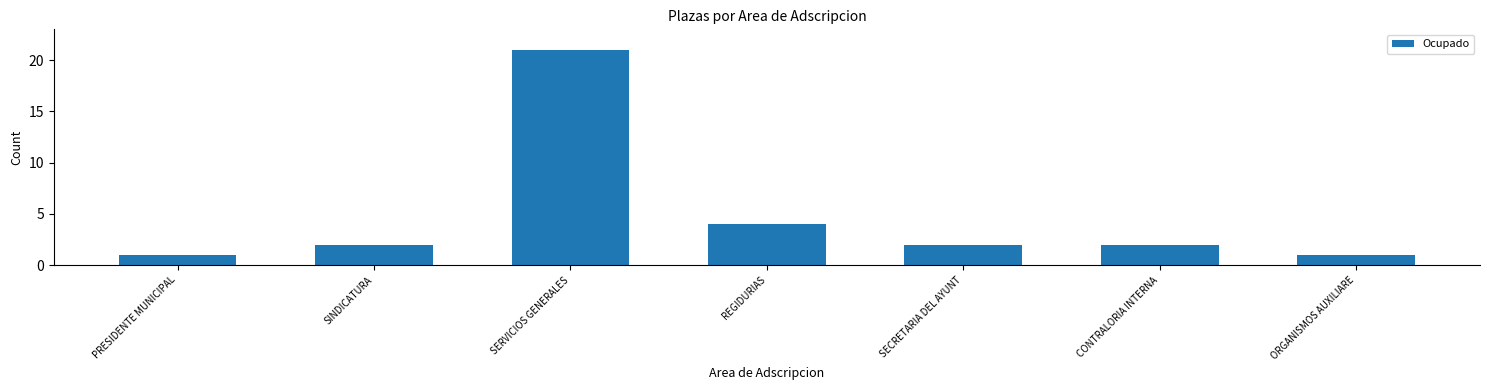

Which category has the highest value across all series?

SERVICIOS GENERALES